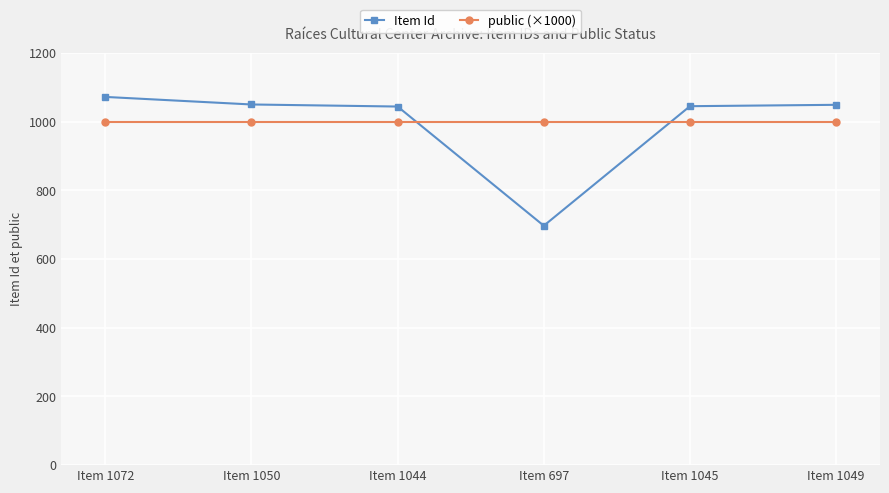

Does the chart have visible grid lines?

Yes